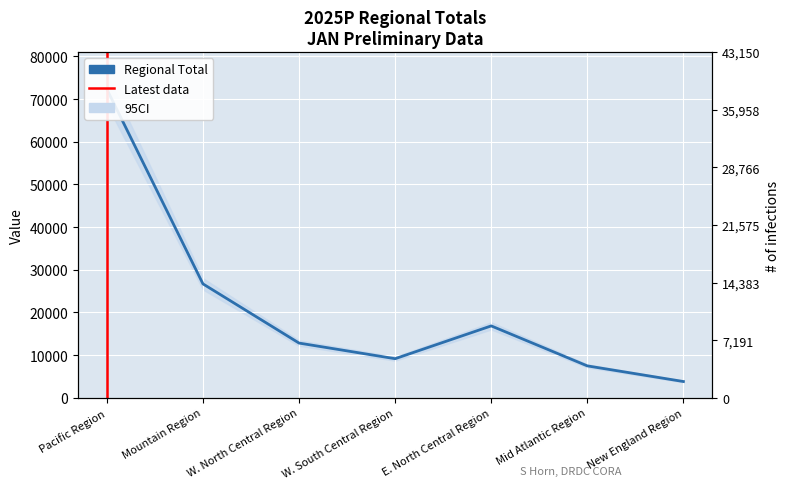

Approximately how many times larger is the value at New England Region compared to W. North Central Region?

0.3